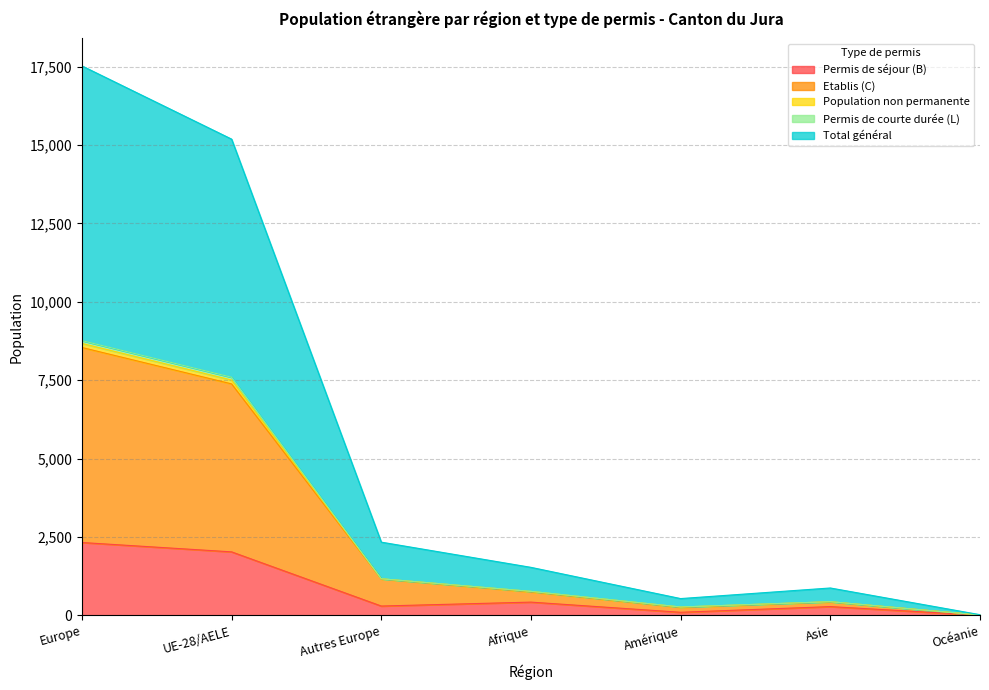

Is it true that Etablis (C) equals 256 at Amérique?

True